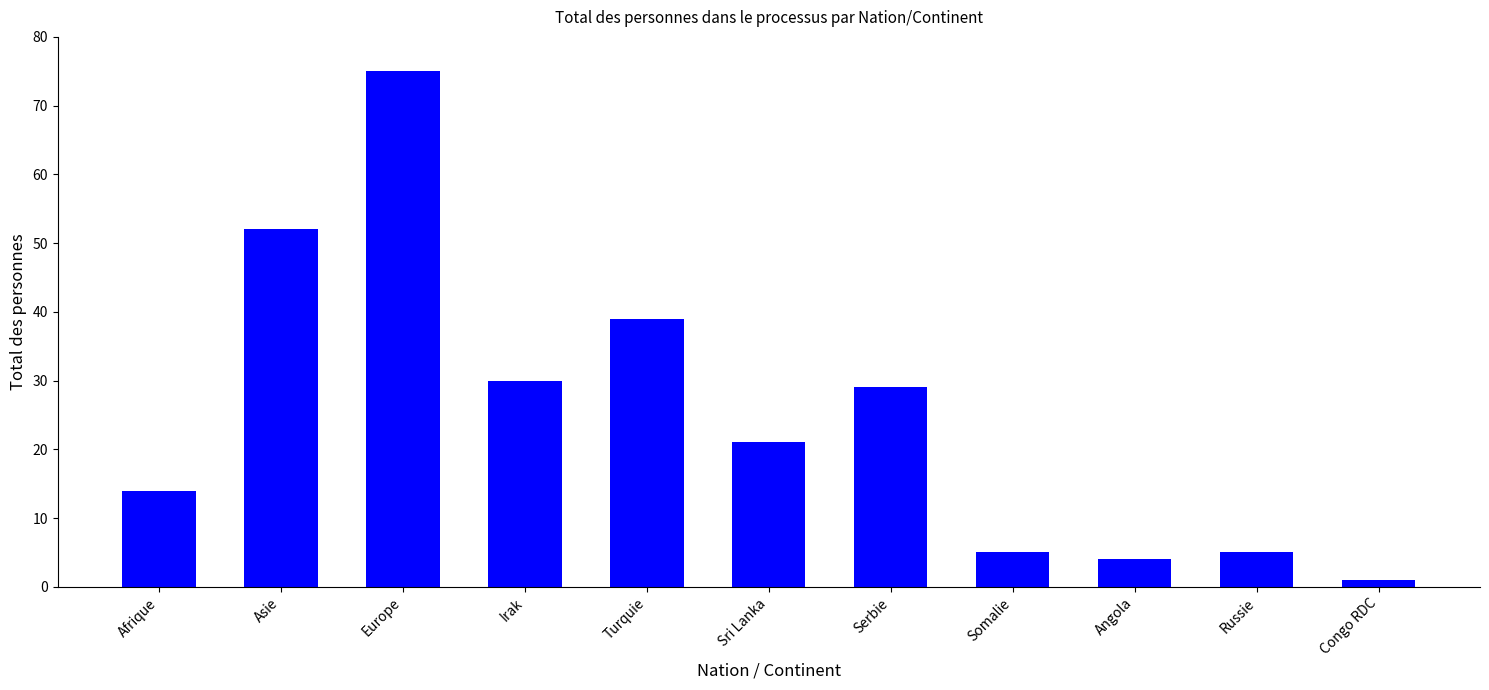

At which label is the value closest to 38?

Turquie